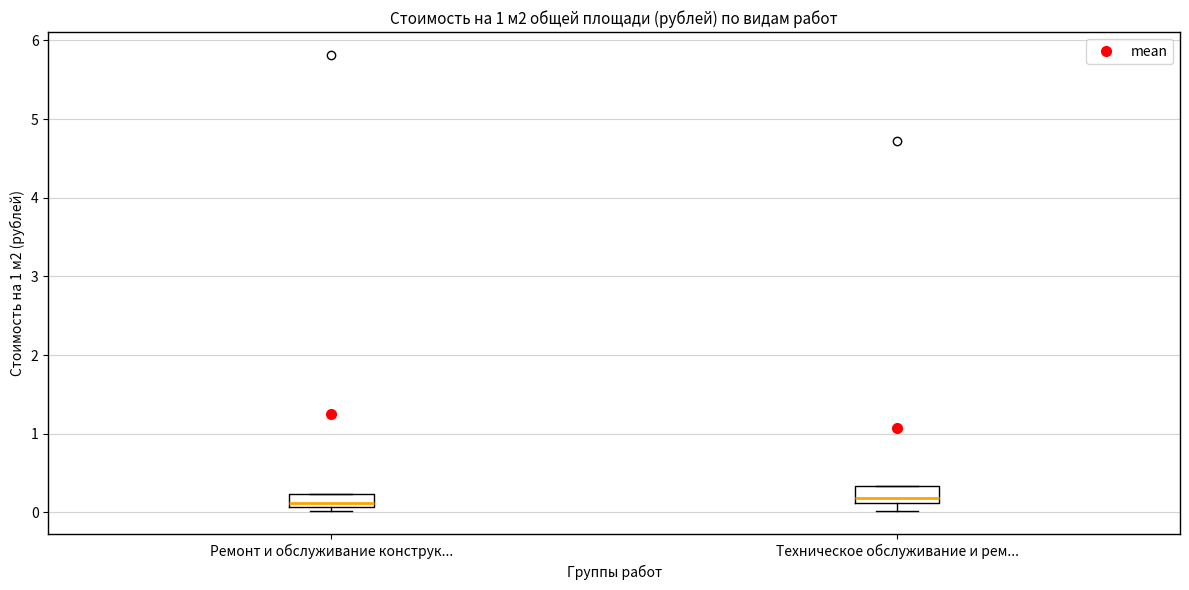

Reading left to right, transcribe this box plot: for each box, give where its median line is, the range the box spans, and where its two whiskers end, as read against the y-axis. The values are not printed on the chart, so give them approximately, as read against the axis.

Ремонт и обслуживание конструк...: median 0.1 (just above the box's lower edge), box 0.1 to 0.2, whiskers 0.0 to 0.2
Техническое обслуживание и рем...: median 0.2, box 0.1 to 0.3, whiskers 0.0 to 0.3